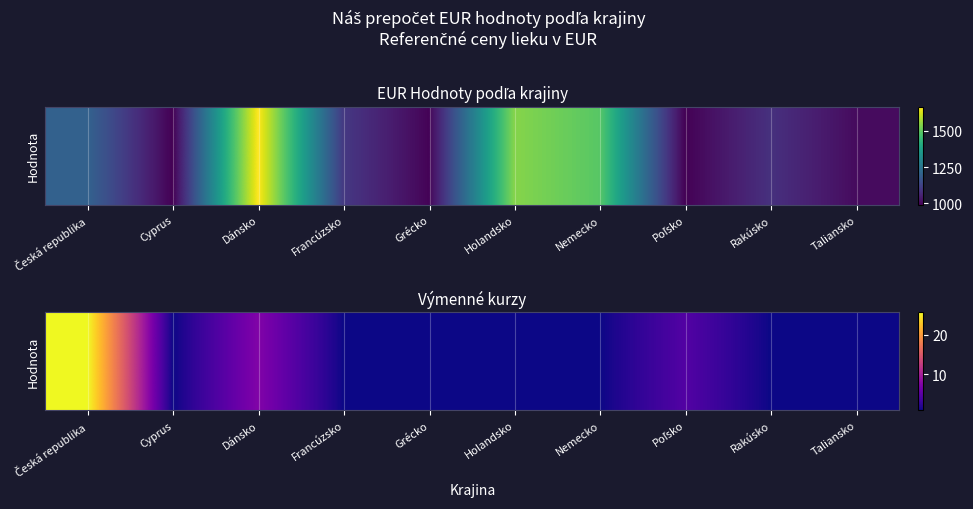

Count the number of categories in the chart.

10